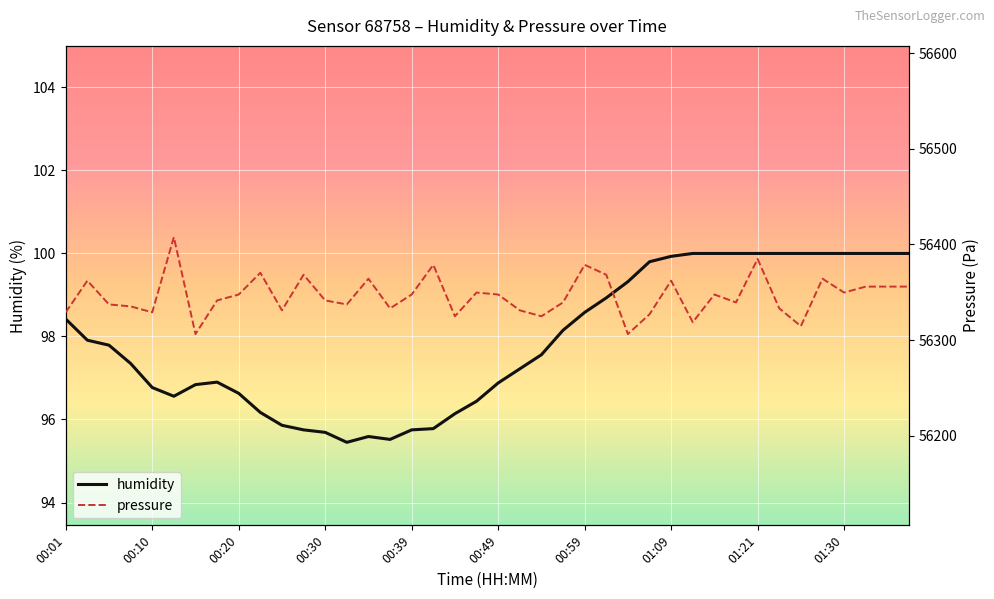

Count the number of categories in the chart.

40